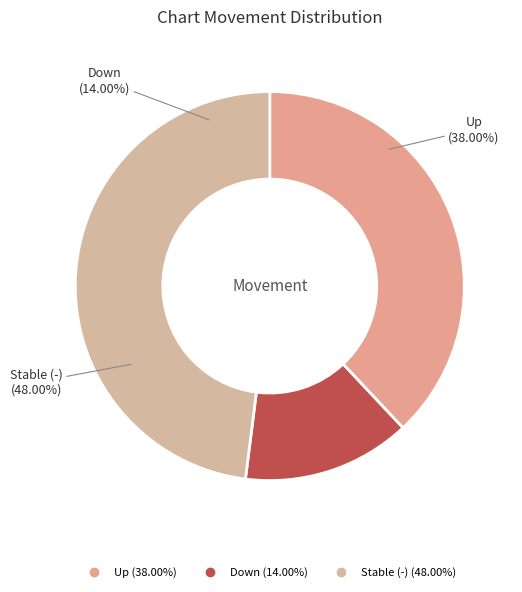

Which category has the smallest portion of the pie?

down